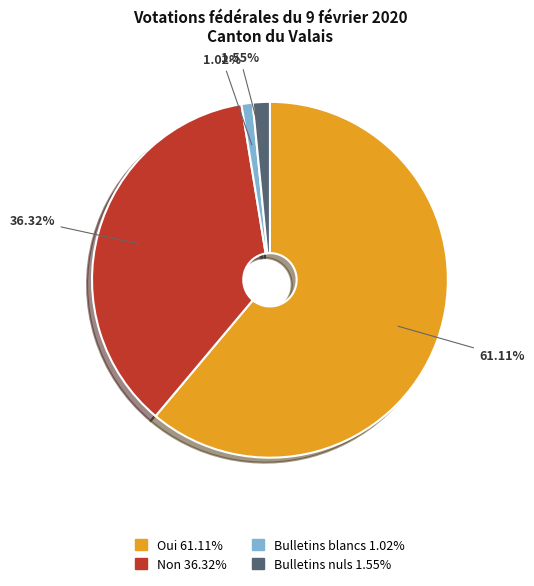

Count the number of slices in the pie.

4